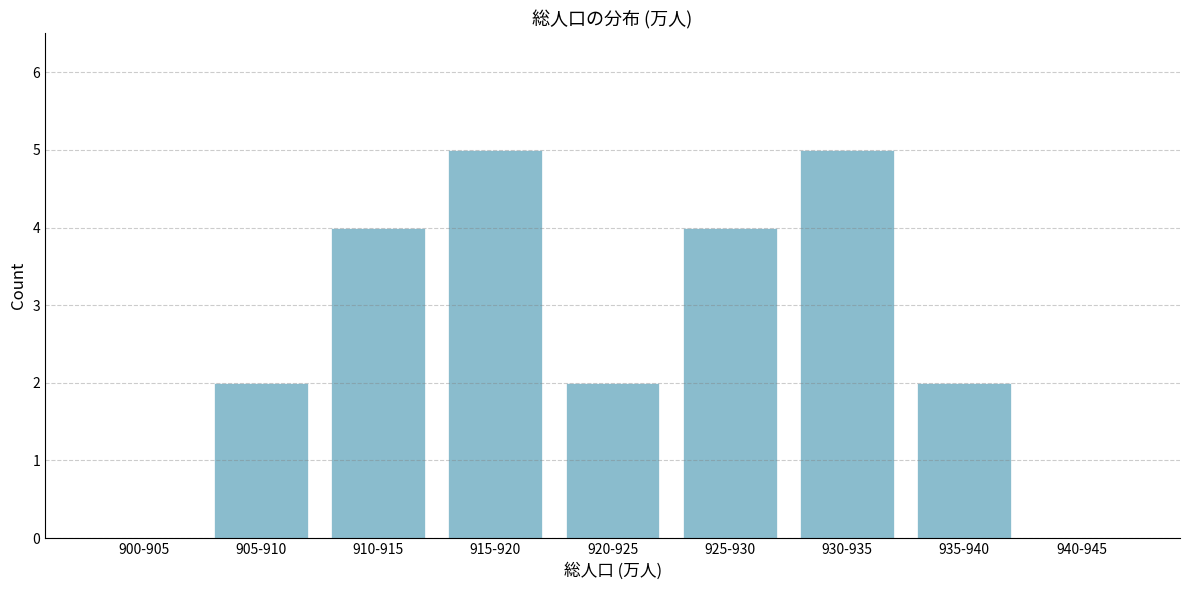

Reading left to right, list all the values displayed in this chart.

900-905=0	905-910=2	910-915=4	915-920=5	920-925=2	925-930=4	930-935=5	935-940=2	940-945=0